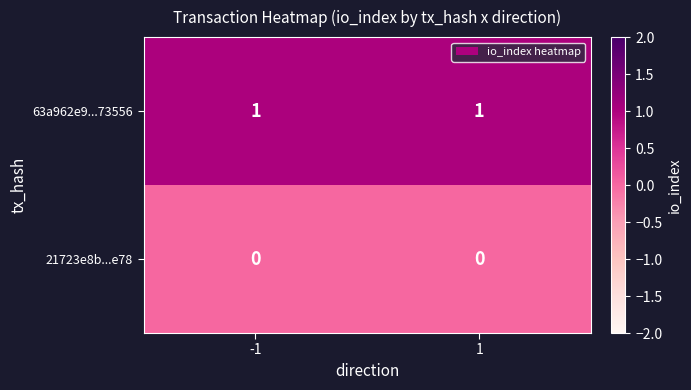

The value of 63a962e9...73556 at -1 is 1. True or false?

True